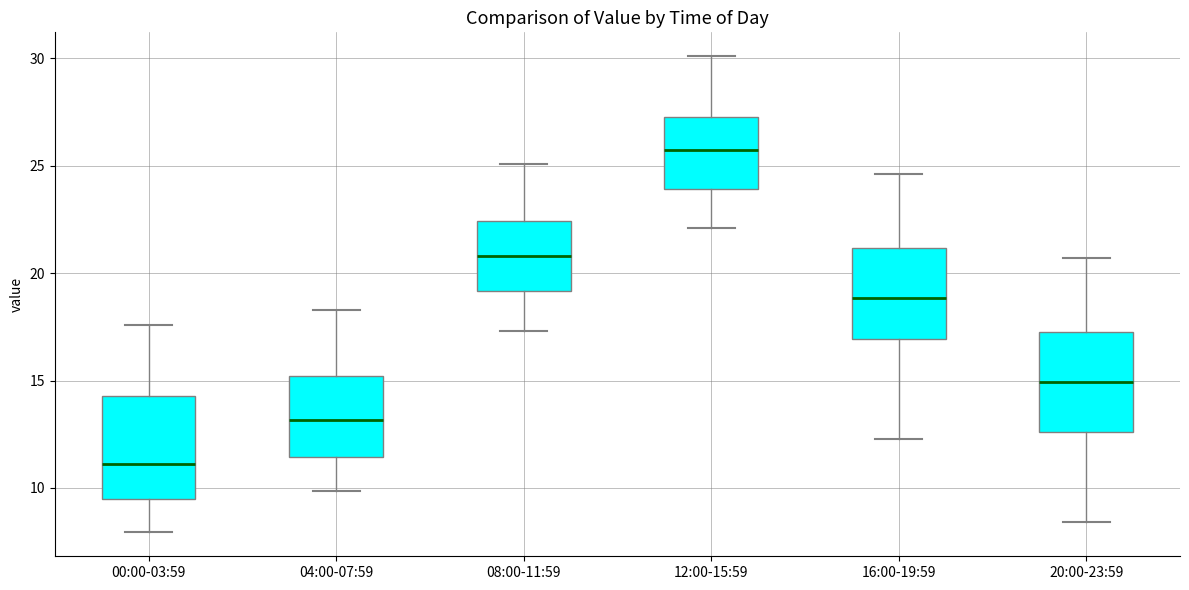

Which box's median line is the highest?

12:00-15:59